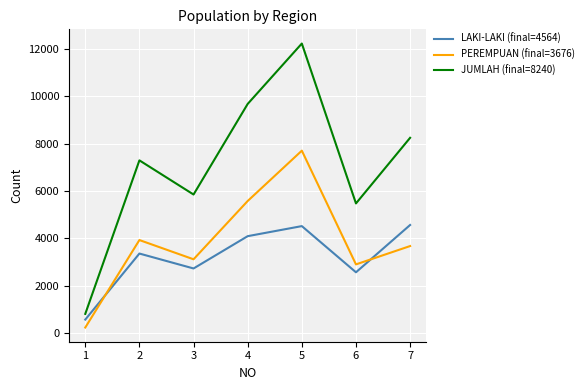

What is the difference between the LAKI-LAKI (final=4564) values at 1 and 4?

3518